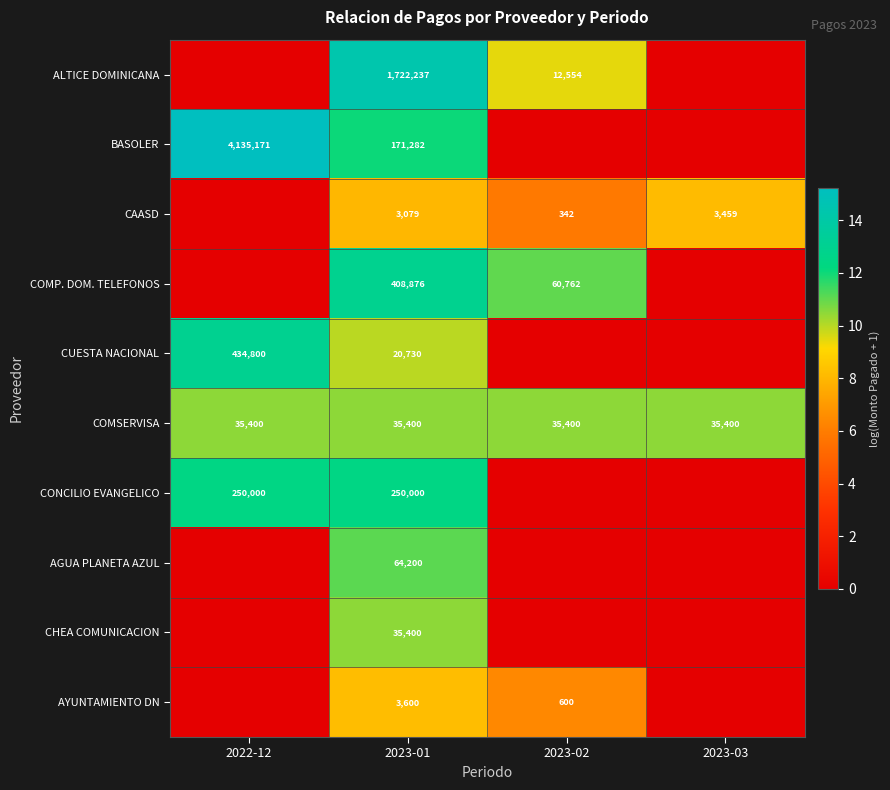

What is the spread (max minus min) of values at 2023-01?

1719158